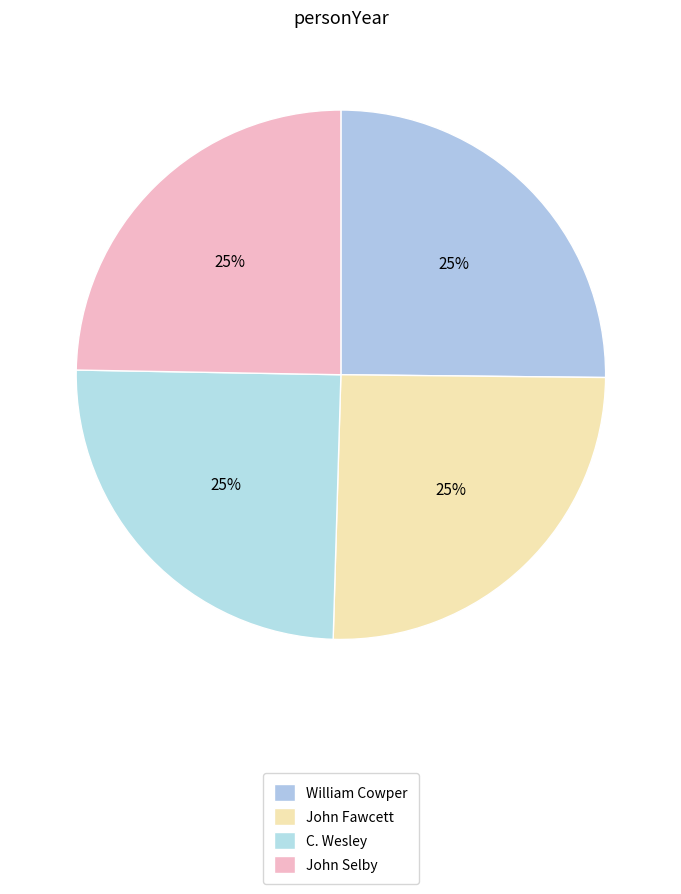

Is it true that William Cowper is 19% of the pie?

False